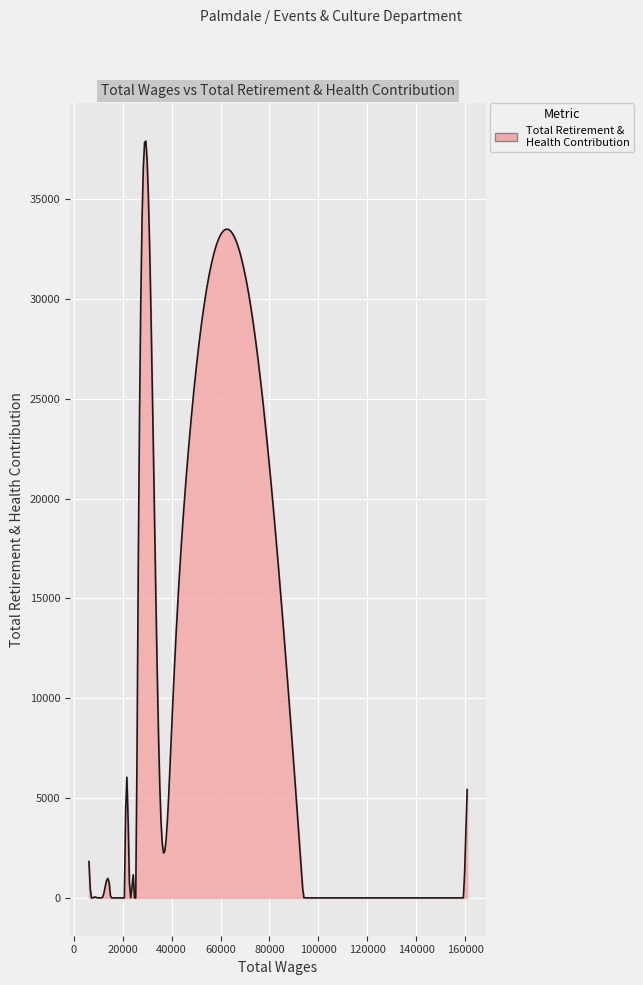

What is the difference between the maximum and minimum values?

37913.0